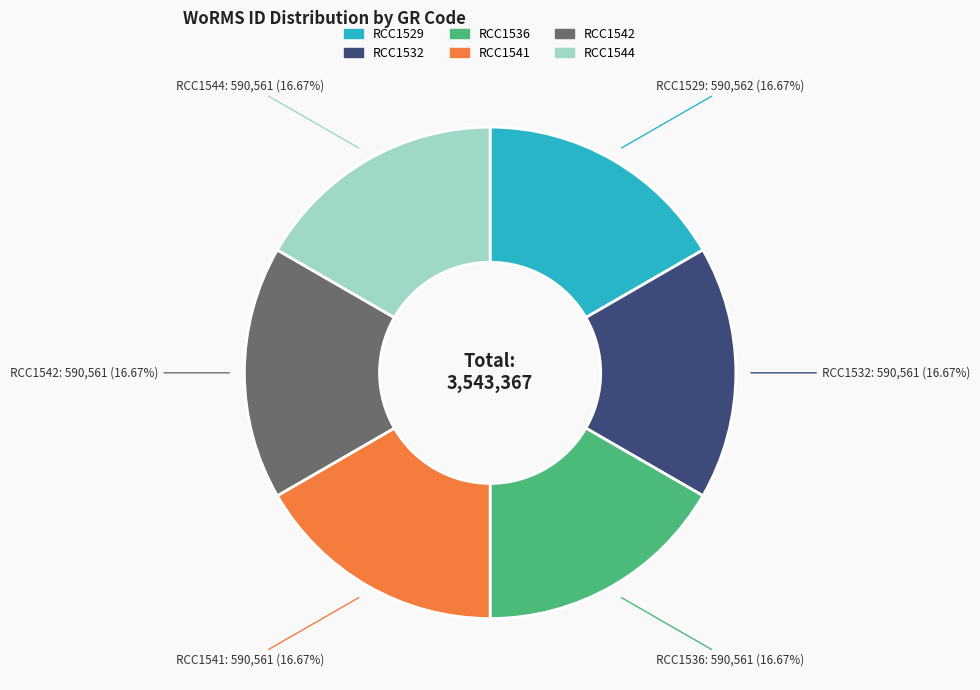

Is it true that RCC1529 is 25% of the pie?

False